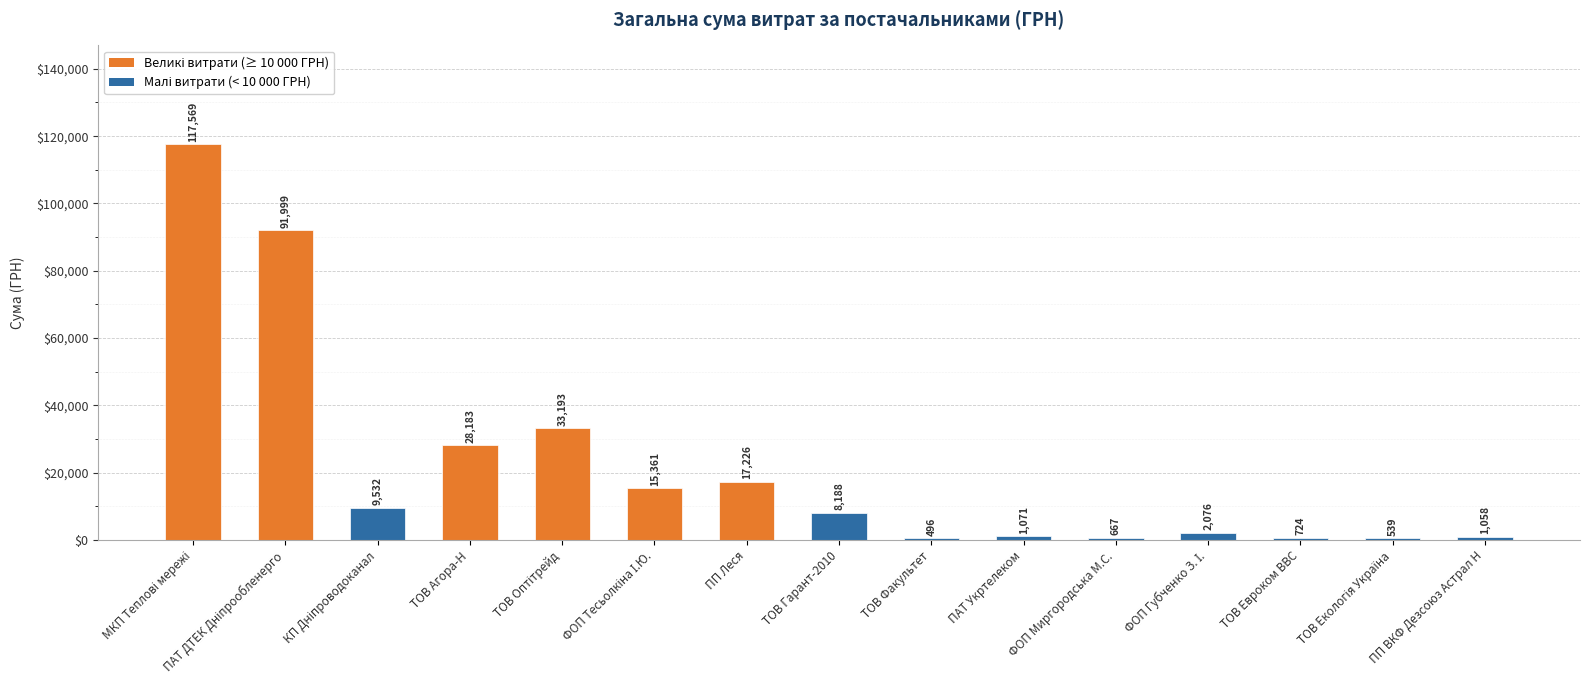

What is the label of the 5th bar from the right?

ФОП Миргородська М.С.